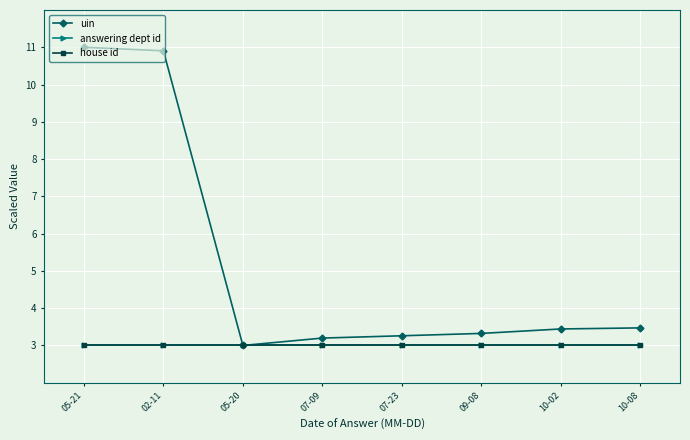

Does the chart have visible grid lines?

Yes